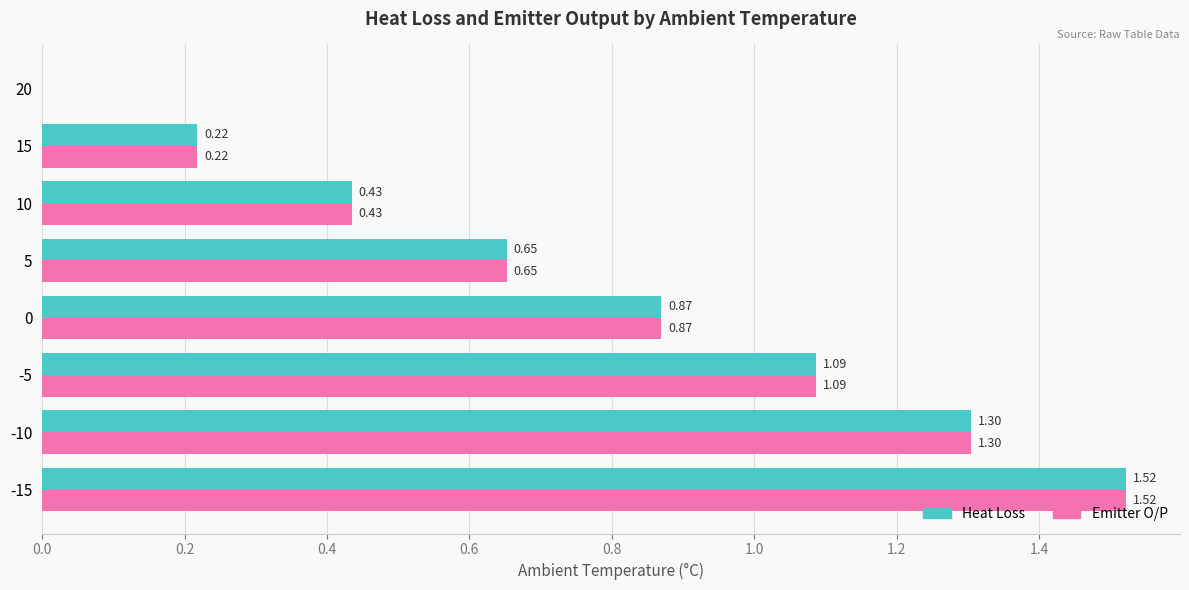

At which category is the sum across all series the highest?

-15